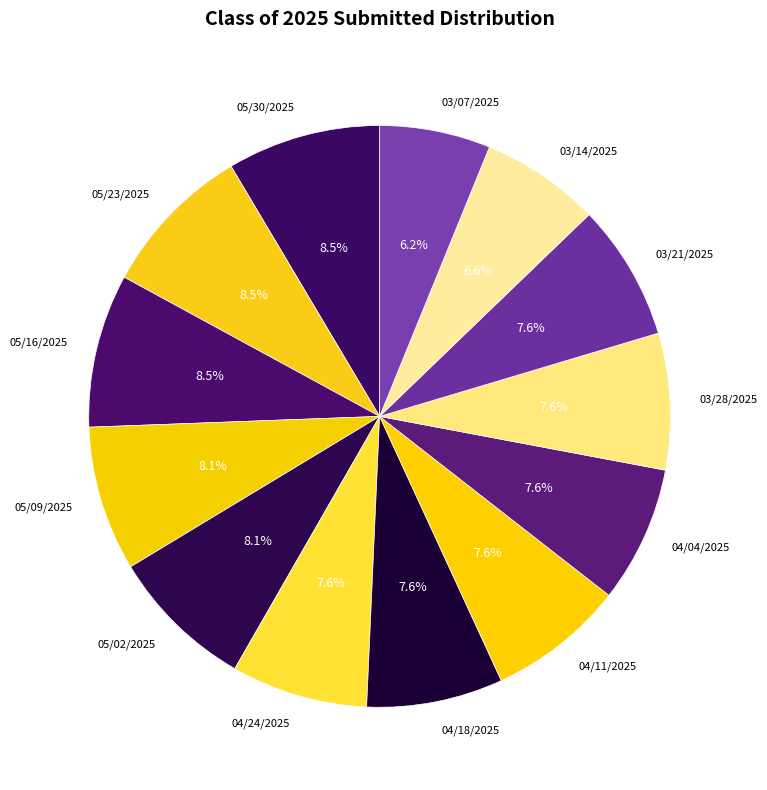

How many segments does this pie chart have?

13